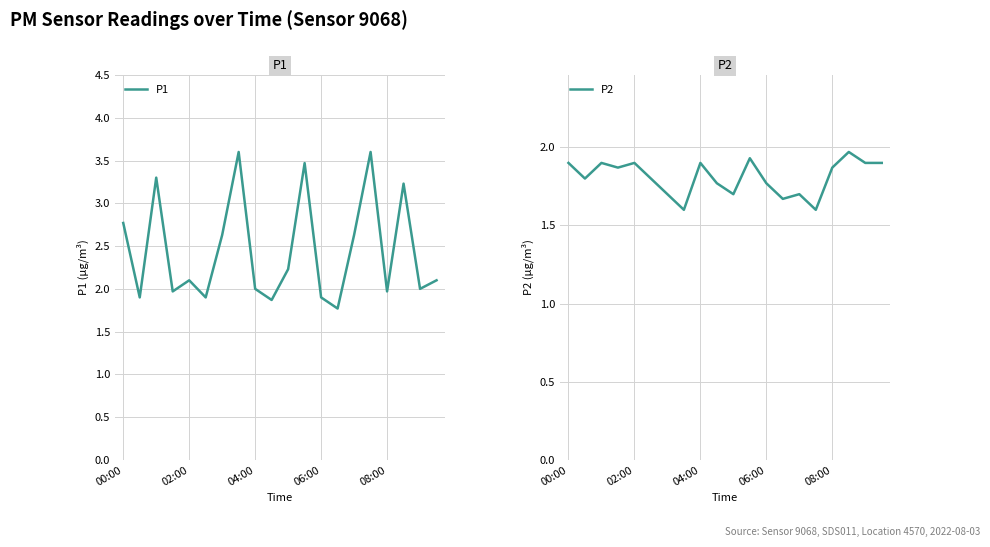

What is the sum of the P2 values at 6 and 00:00?

3.6